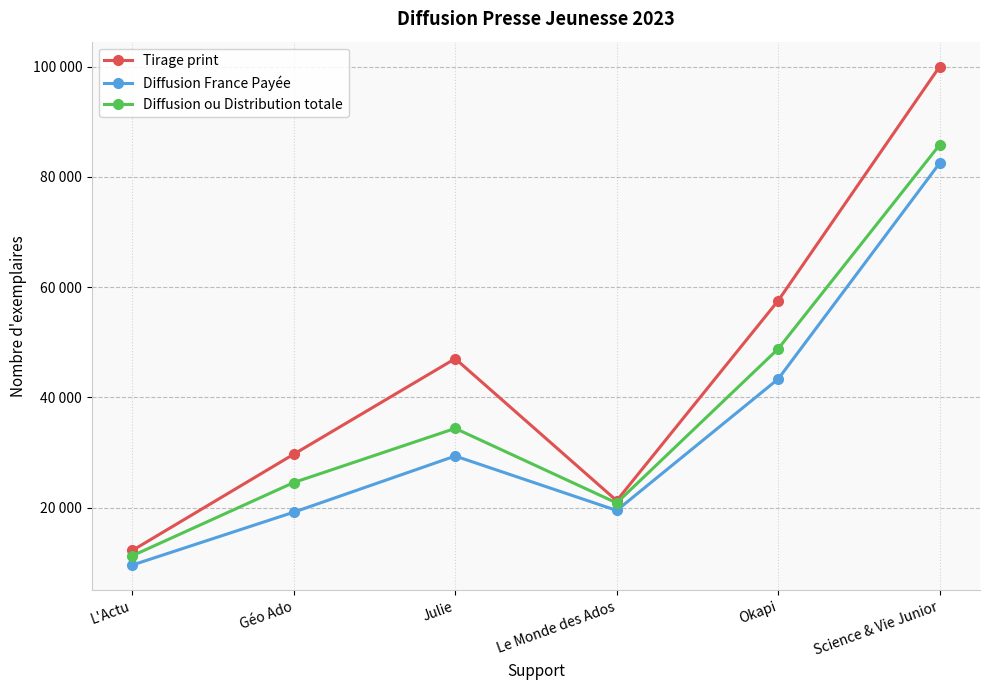

Is this an area chart (filled region under the line)?

No